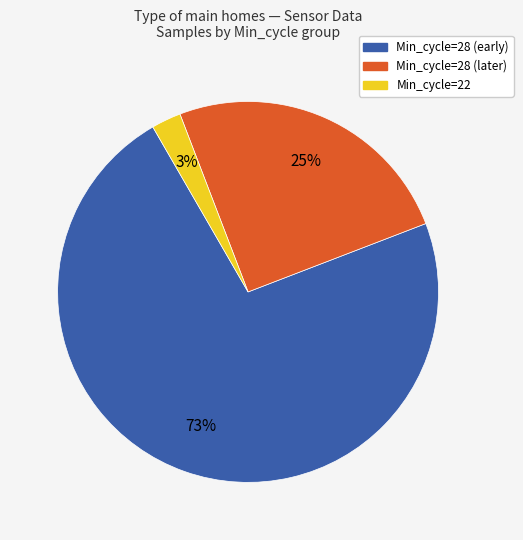

Is there any slice that represents more than half of the pie?

Yes